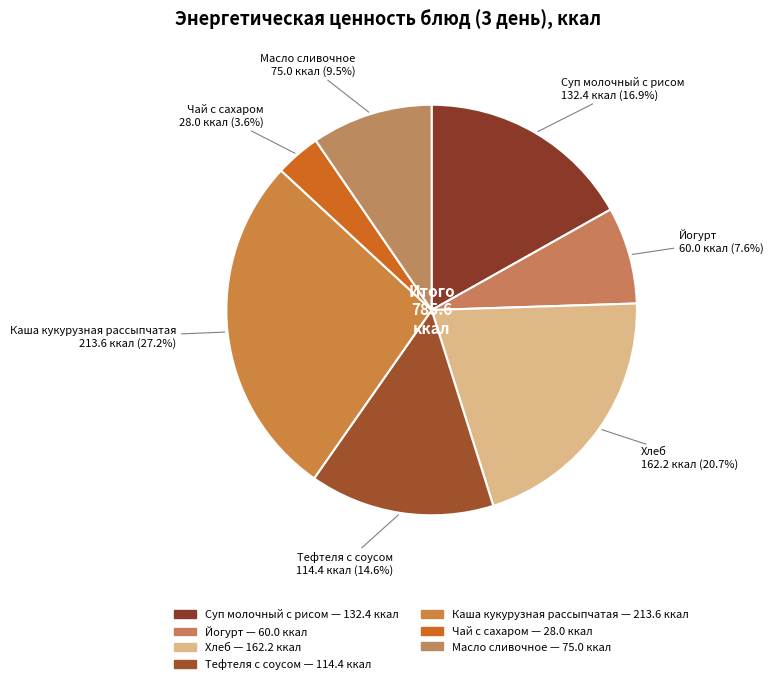

Is there any slice that represents more than half of the pie?

No